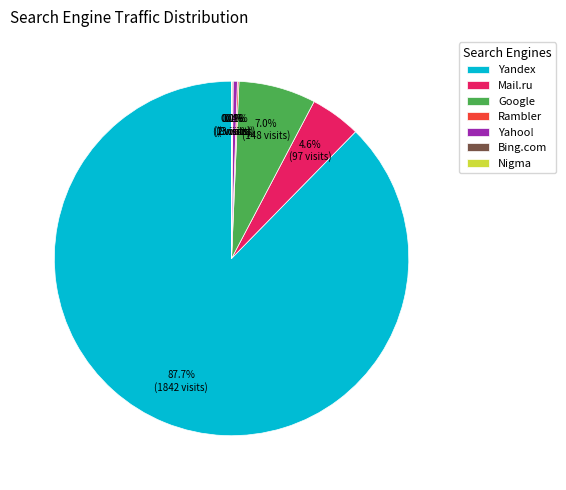

What is the majority slice?

Yandex